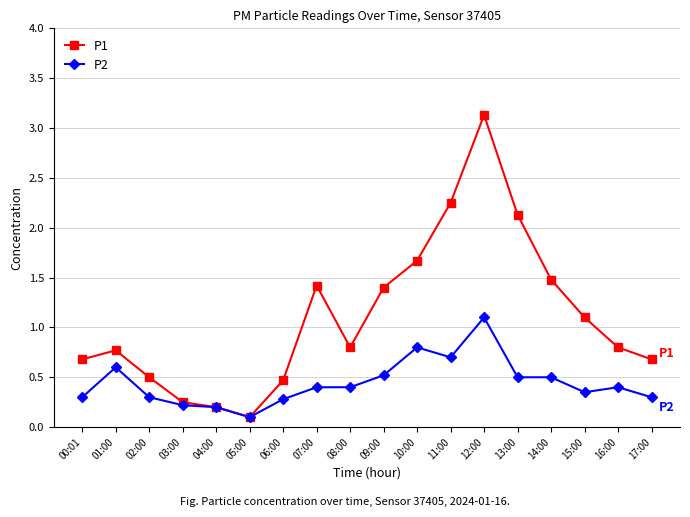

The P2 series shows 0.9 at 01:00. True or false?

False